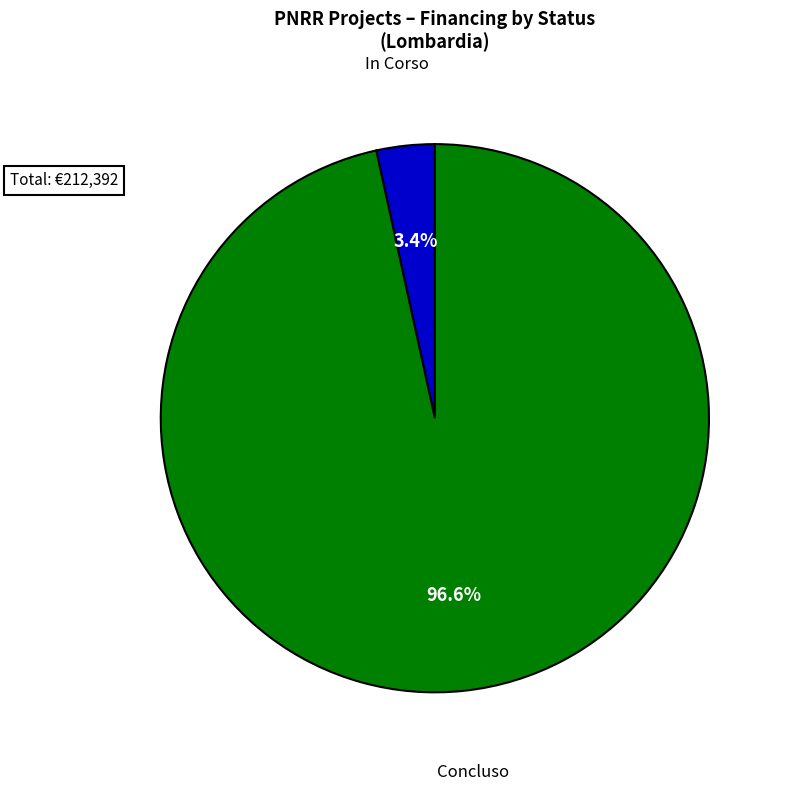

Which category has the smallest portion of the pie?

In Corso